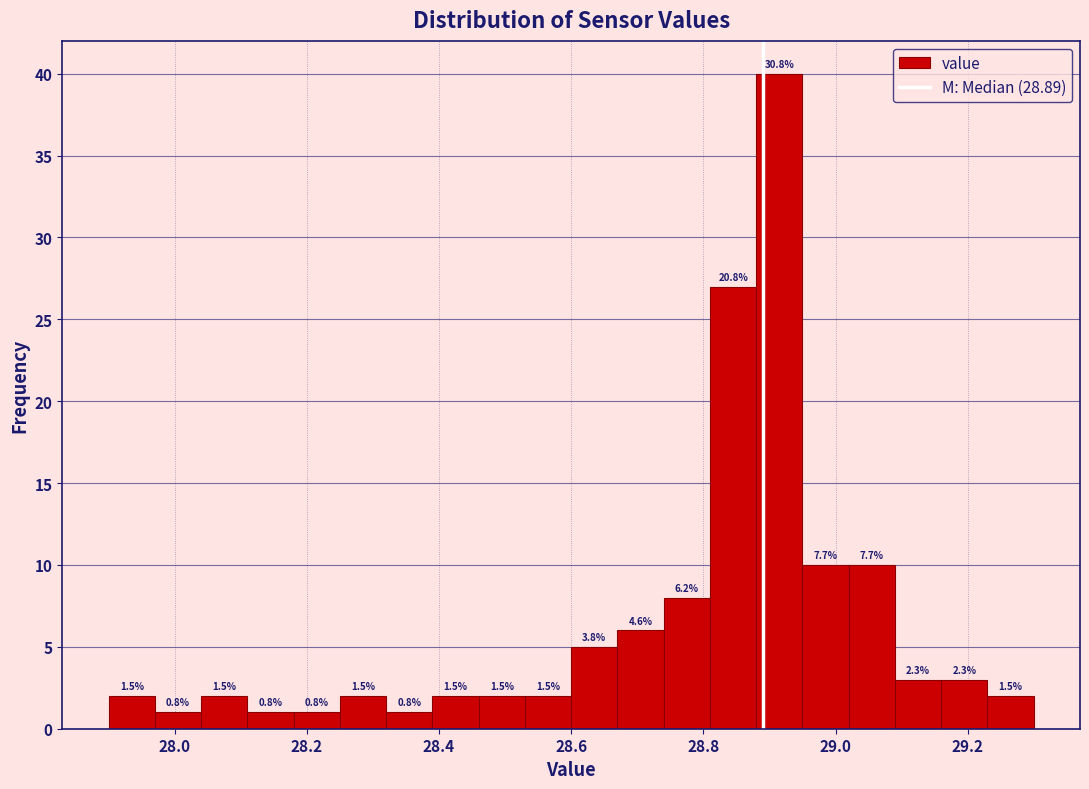

Around what value on the x-axis is the tallest bar? Give the approximate position of its centre, as read against the axis.

28.92